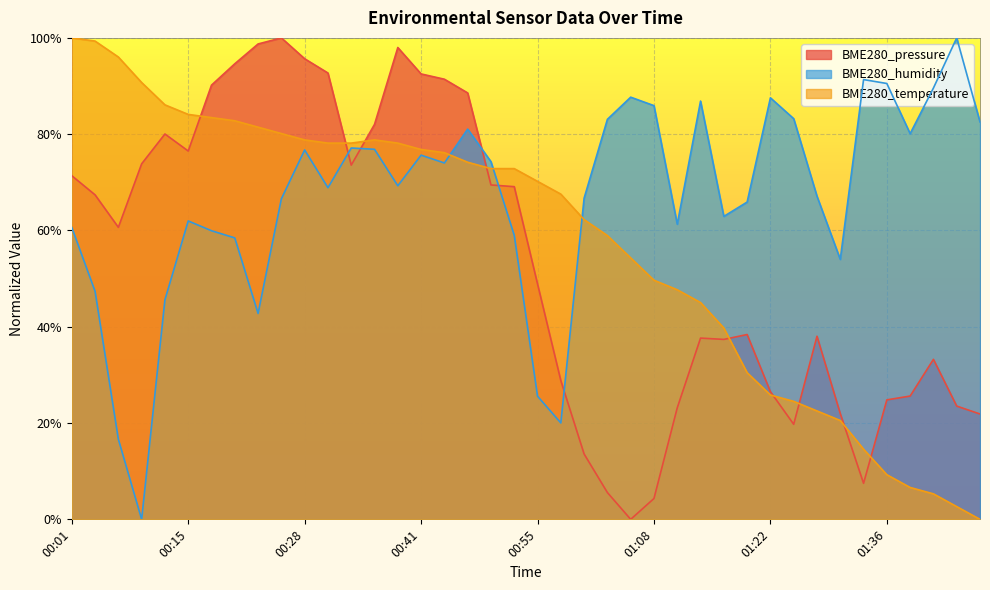

At which category does BME280_pressure reach its first local valley?

00:07